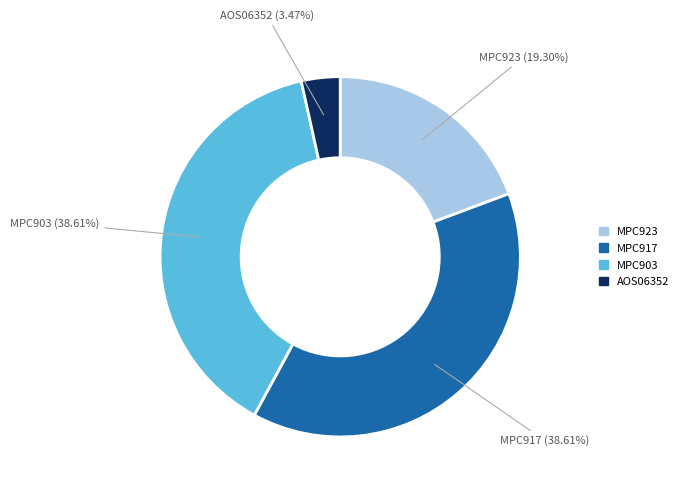

Is there a majority slice in this chart?

No